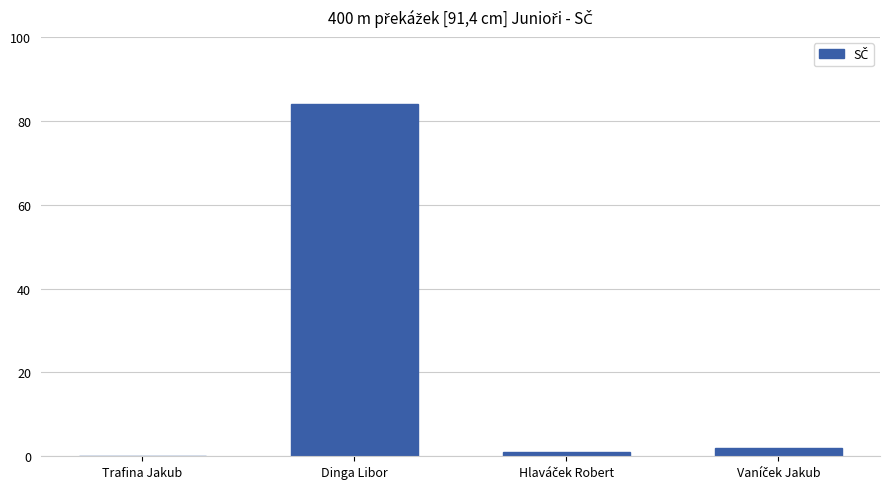

Is it true that the value at Dinga Libor is 84?

True